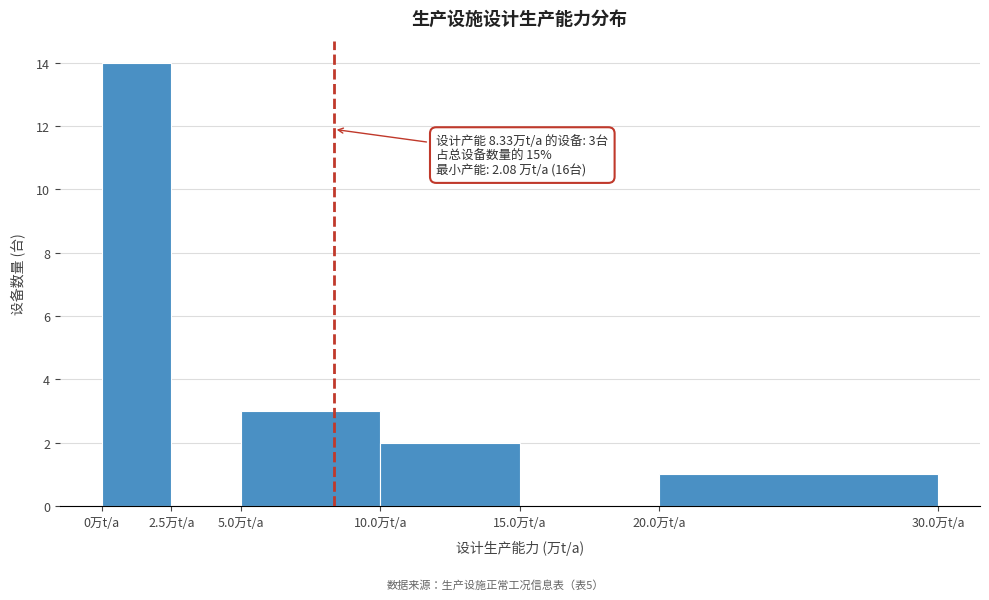

Which range on the x-axis has the tallest bar?

0.0 to 2.5